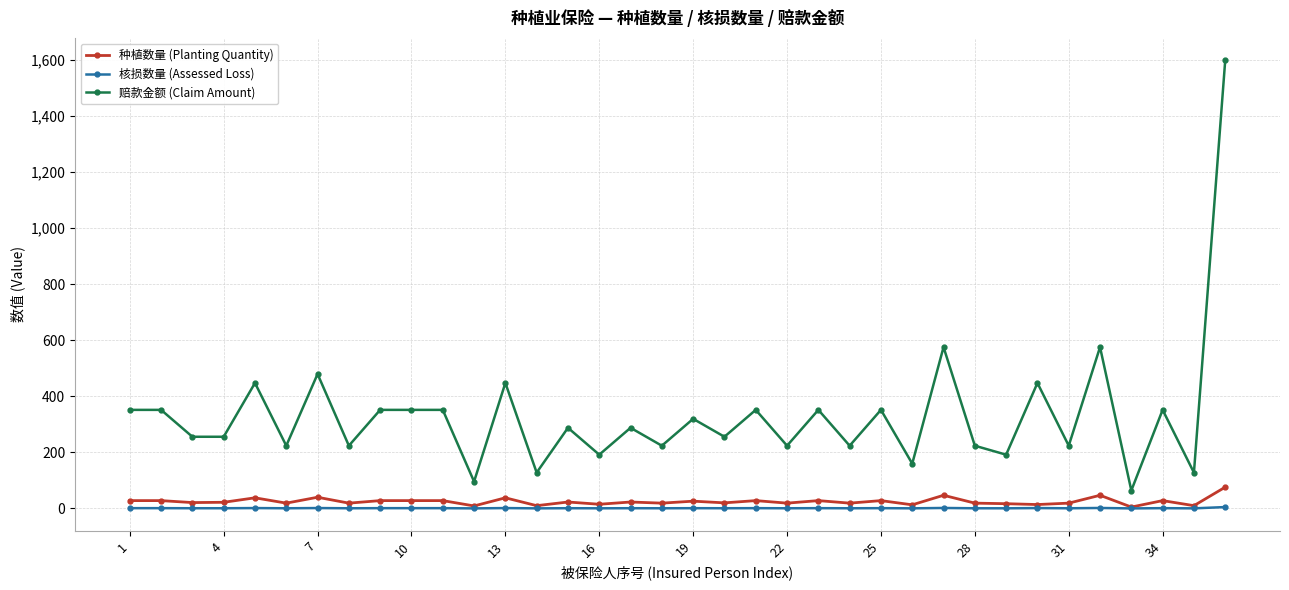

True or false: 种植数量 (Planting Quantity) has more than 0 points higher than both neighbors.

True